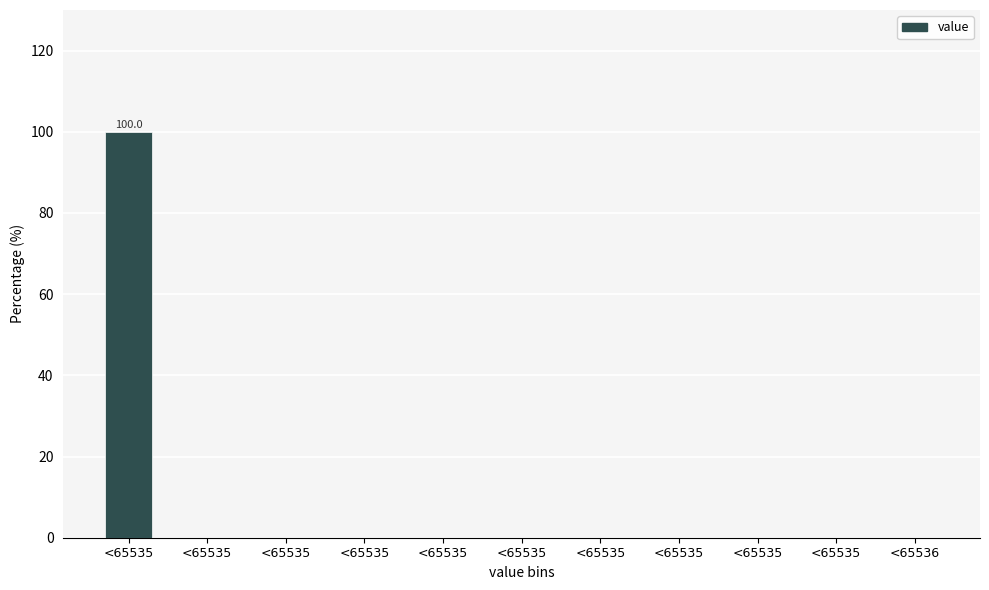

How many distinct data groups are displayed?

1